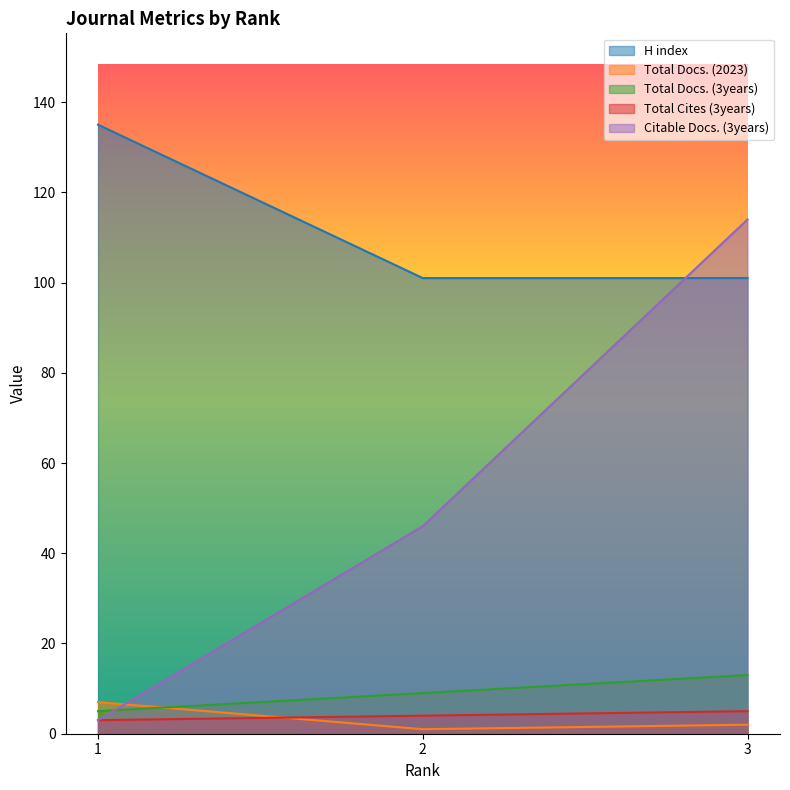

What is the value of the Total Docs. (3years) point at the 3rd from the left?

13